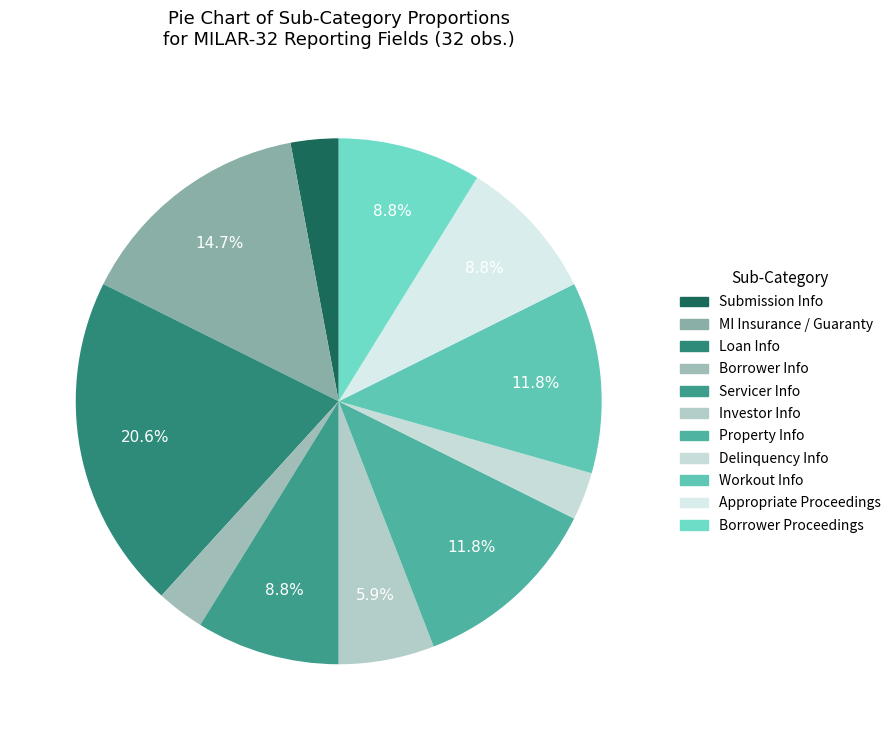

To the nearest percent, what percentage of the pie is Loan Info?

21%